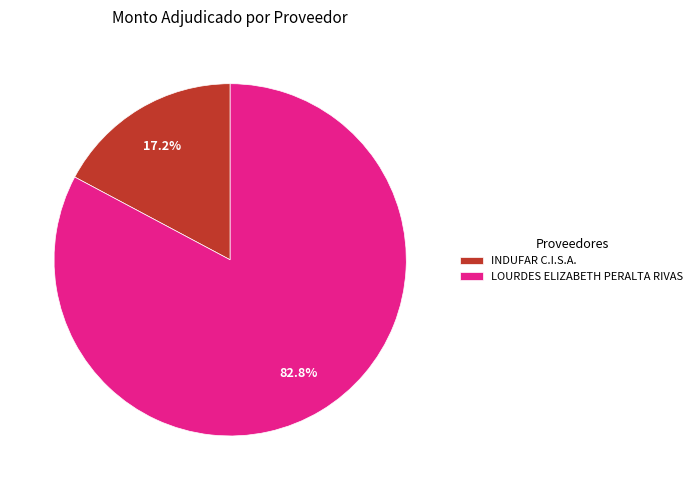

What is the smallest slice in the pie chart?

INDUFAR C.I.S.A.